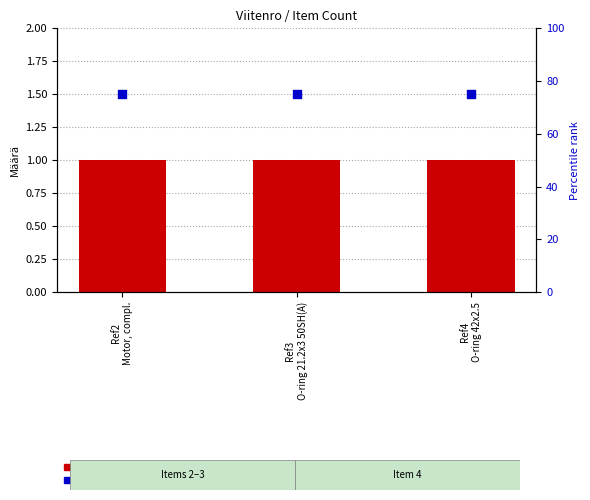

Which series has the largest Y range (max minus min)?

count